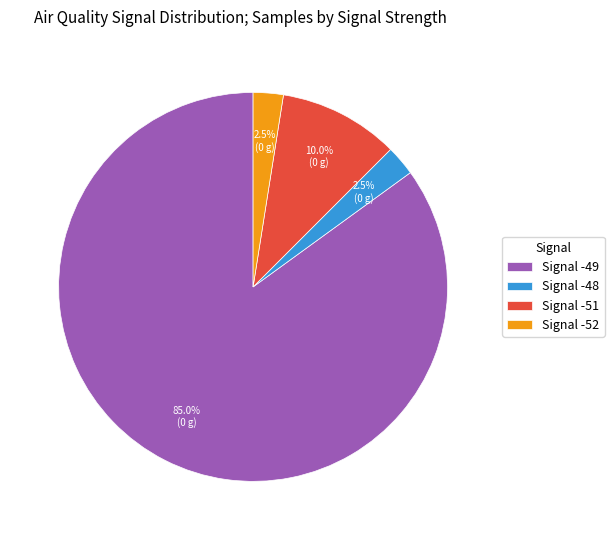

Which category has the biggest portion of the pie?

Signal -49